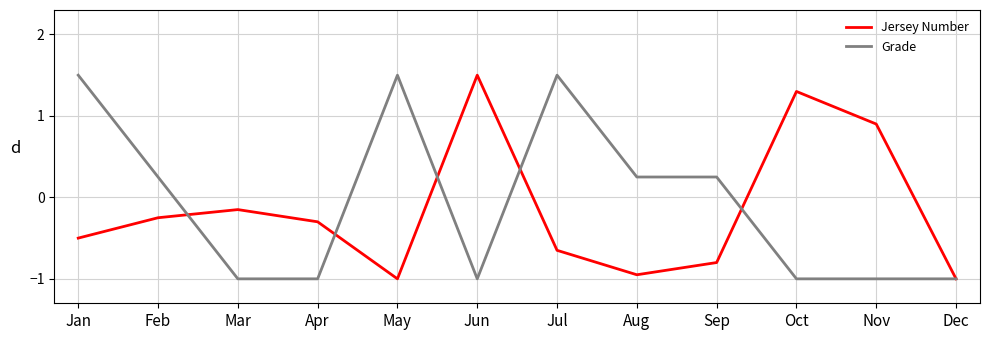

Does the chart display data point markers on the line(s)?

No